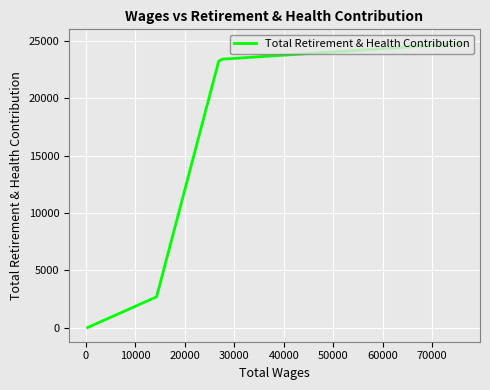

How many lines are shown in the chart?

1